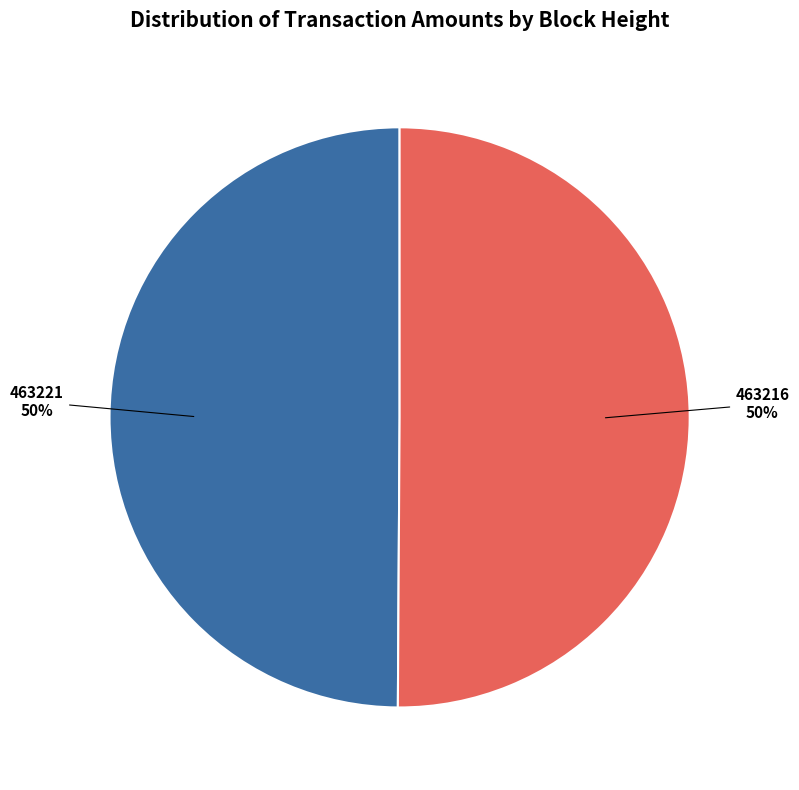

To the nearest percent, what is the average slice percentage?

50%